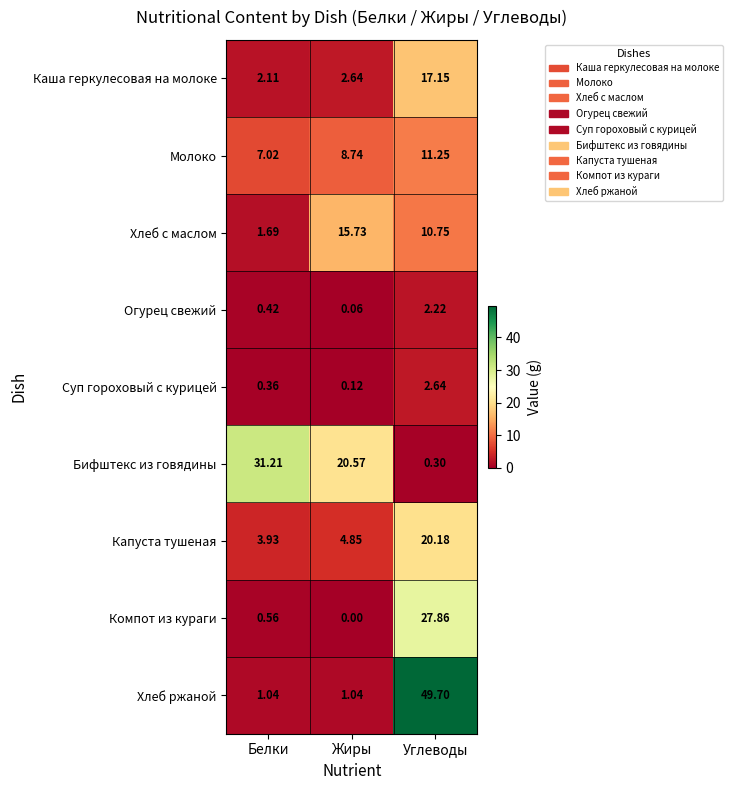

How many categories are shown in the chart?

3